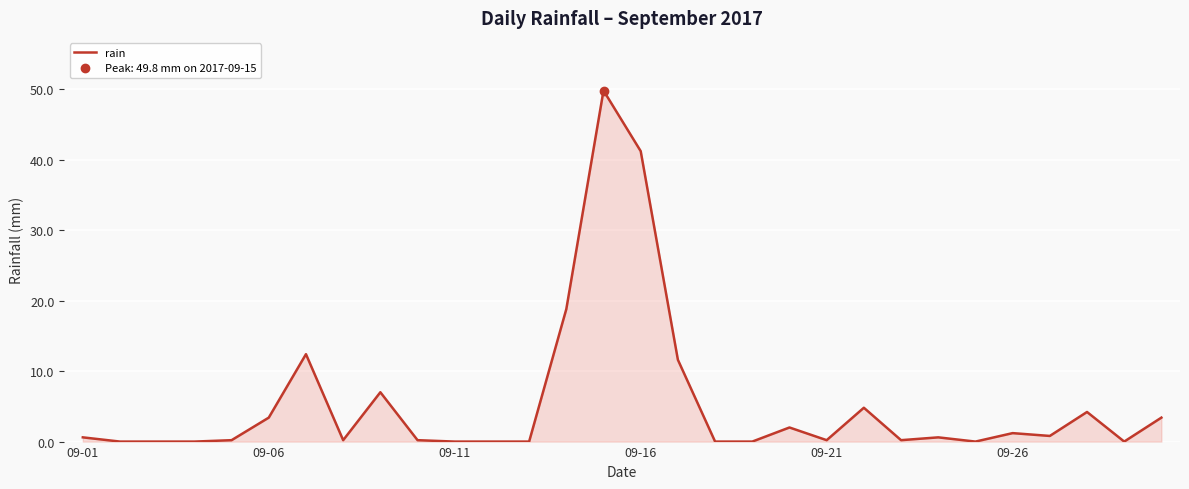

What is the average value?

5.4